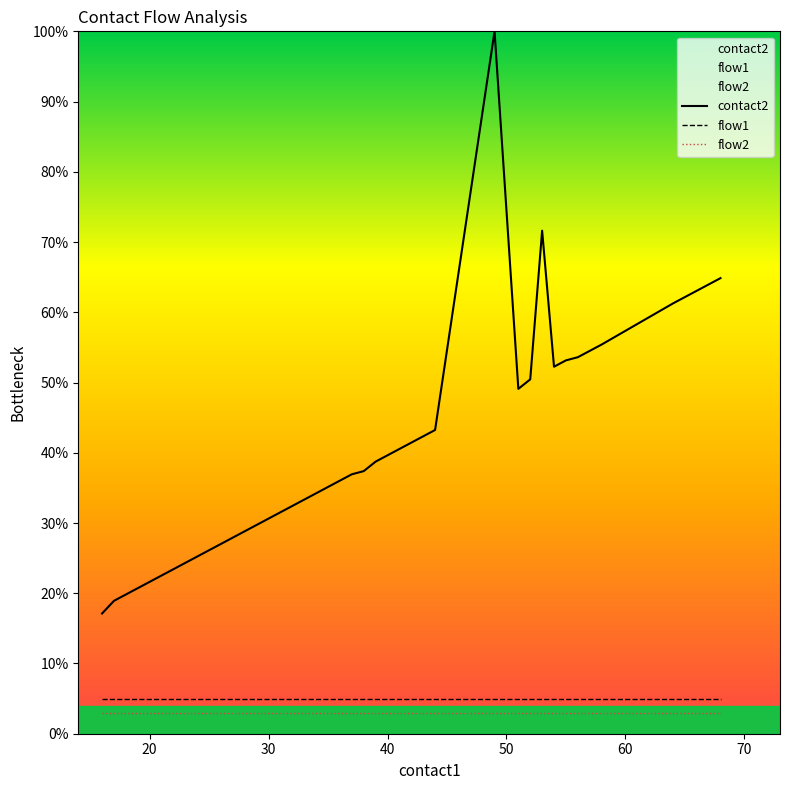

What is the difference between the second highest and second lowest values in the contact2 series?

52.7